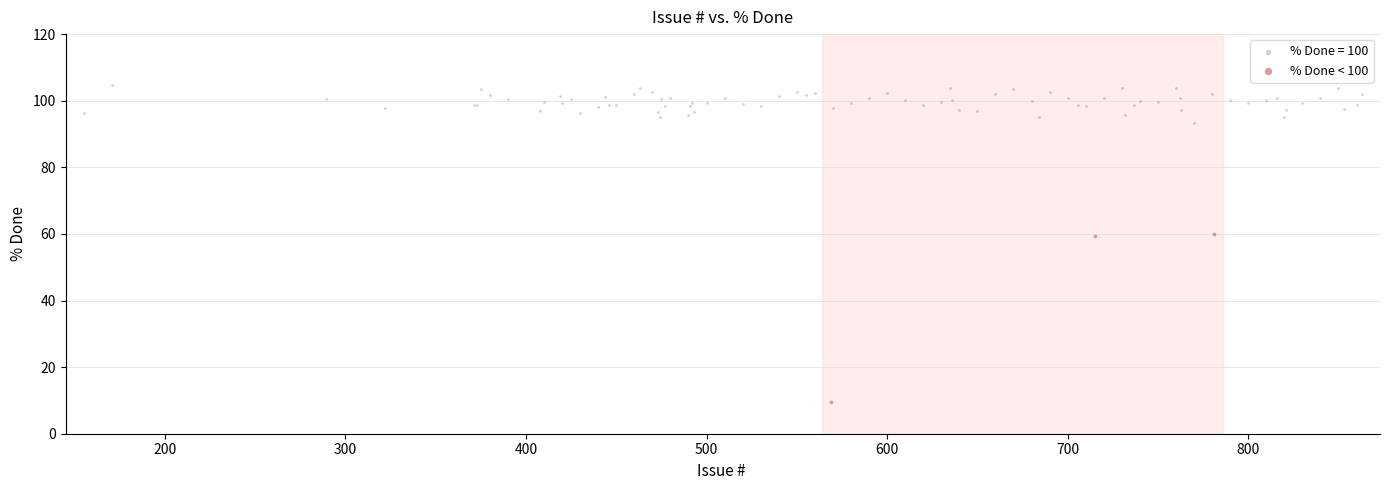

Which series reaches the minimum Y coordinate?

% Done < 100